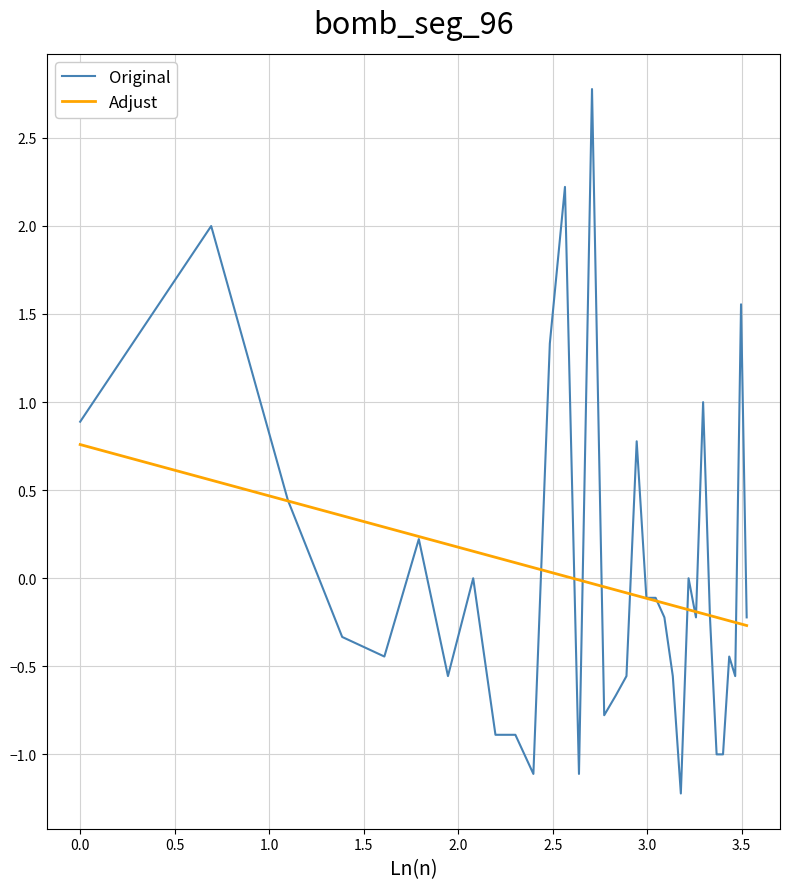

What is the maximum value shown in the chart?

2.8